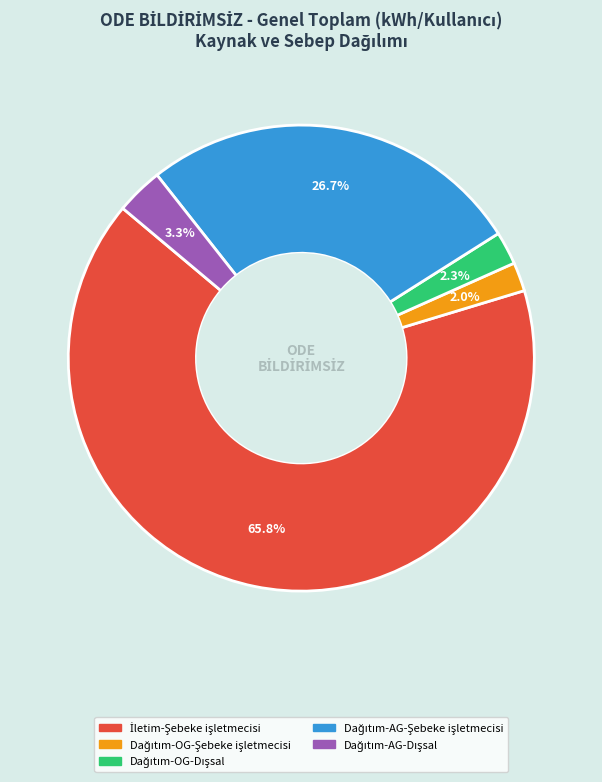

Is there a majority slice in this chart?

Yes